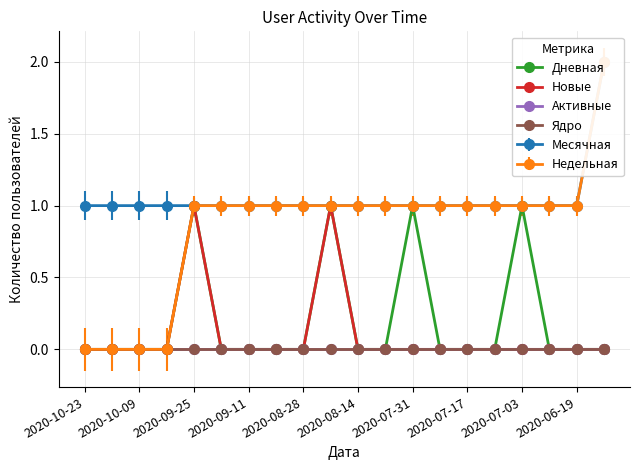

Rank the series by their maximum value, from highest to lowest.

Дневная, Новые, Активные, Ядро